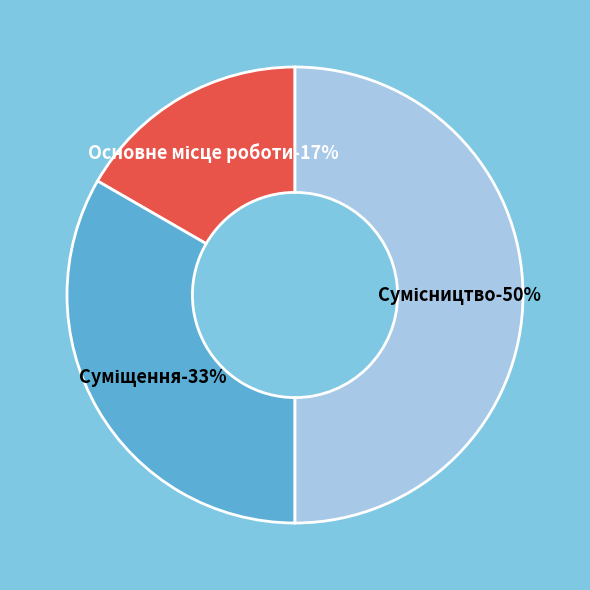

Which slice is the largest?

Сумісництво